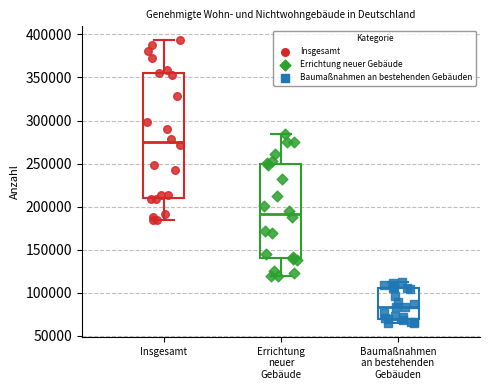

Reading left to right, transcribe this box plot: for each box, give where its median line is, the range the box spans, and where its two whiskers end, as read against the y-axis. The values are not printed on the chart, so give them approximately, as read against the axis.

Insgesamt: median 275000, box 210000 to 355000, whiskers 185000 to 395000
Errichtung neuer Gebäude: median 190000, box 140000 to 250000, whiskers 120000 to 285000
Baumaßnahmen an bestehenden Gebäuden: median 85000, box 70000 to 105000, whiskers 65000 to 115000